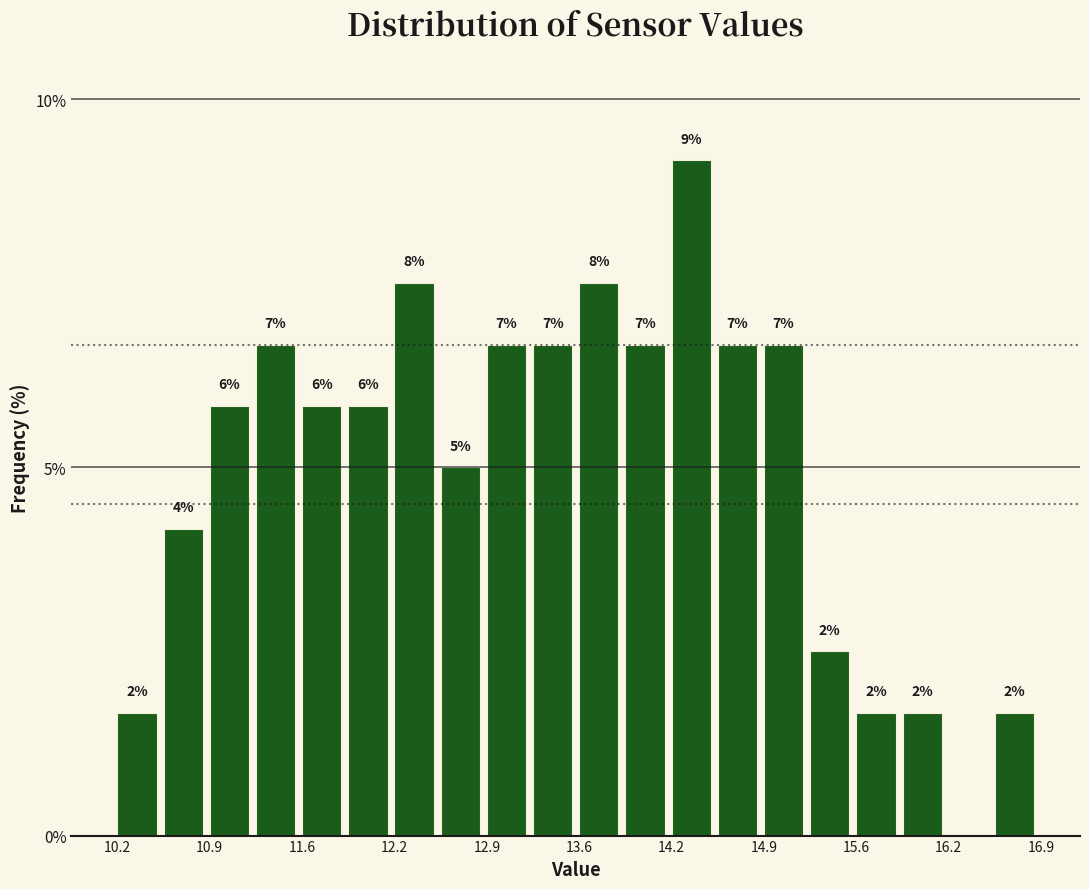

Around what value on the x-axis is the tallest bar? Give the approximate position of its centre, as read against the axis.

14.4